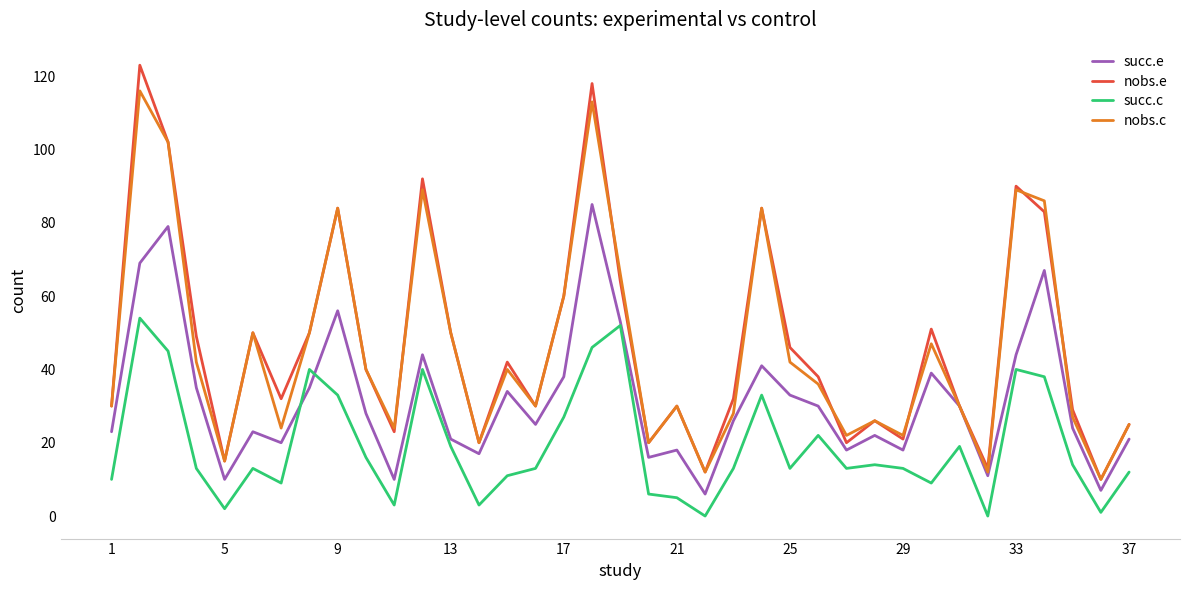

List the series in order of their peak value, highest first.

nobs.e, nobs.c, succ.e, succ.c